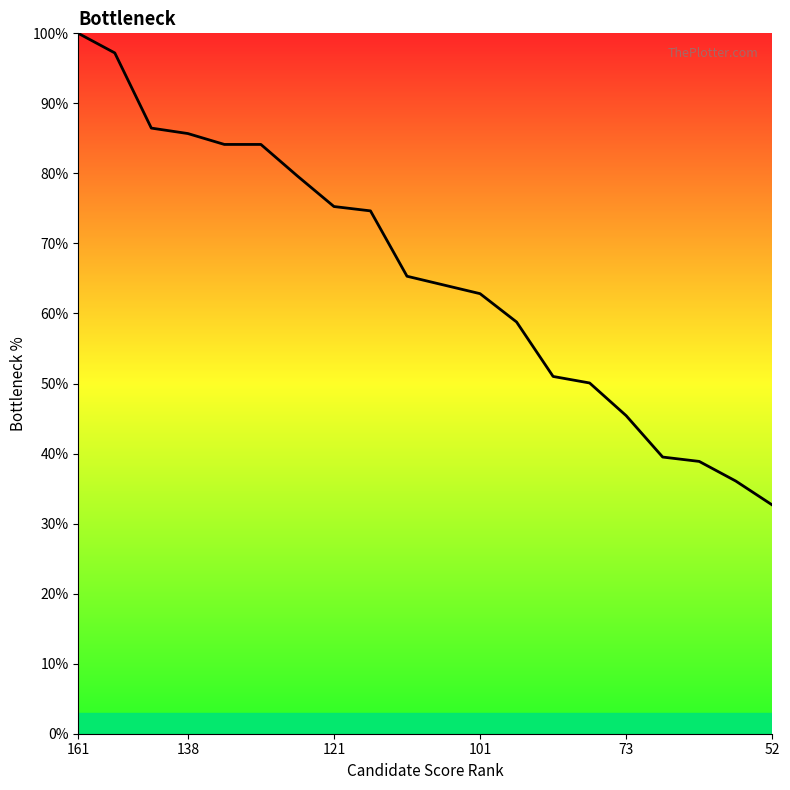

What is the difference between the maximum and minimum values?

67.3